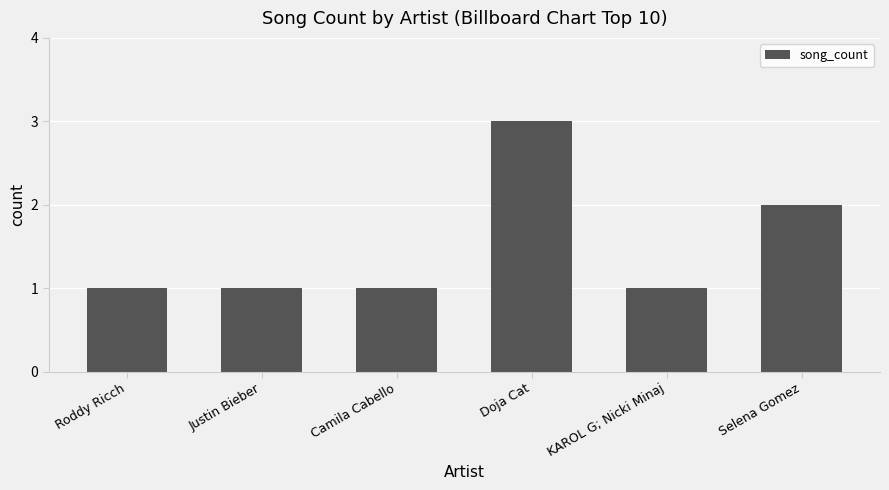

What position from the left is Roddy Ricch?

1